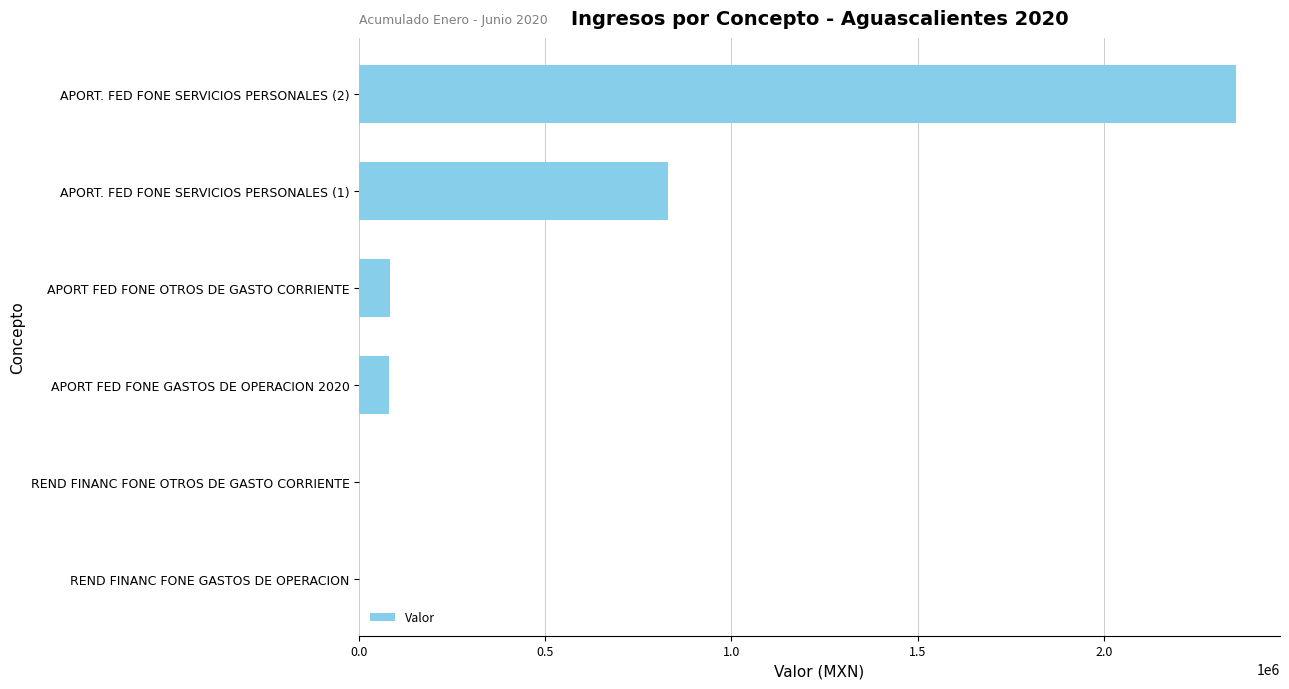

Which label corresponds to the largest value in the chart?

APORT. FED FONE SERVICIOS PERSONALES (2)